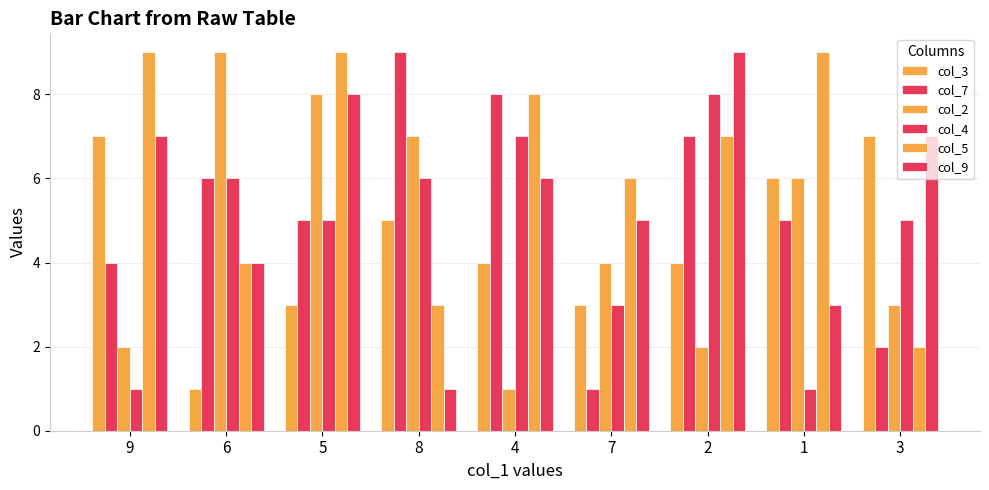

At which category is the sum across all series the highest?

5